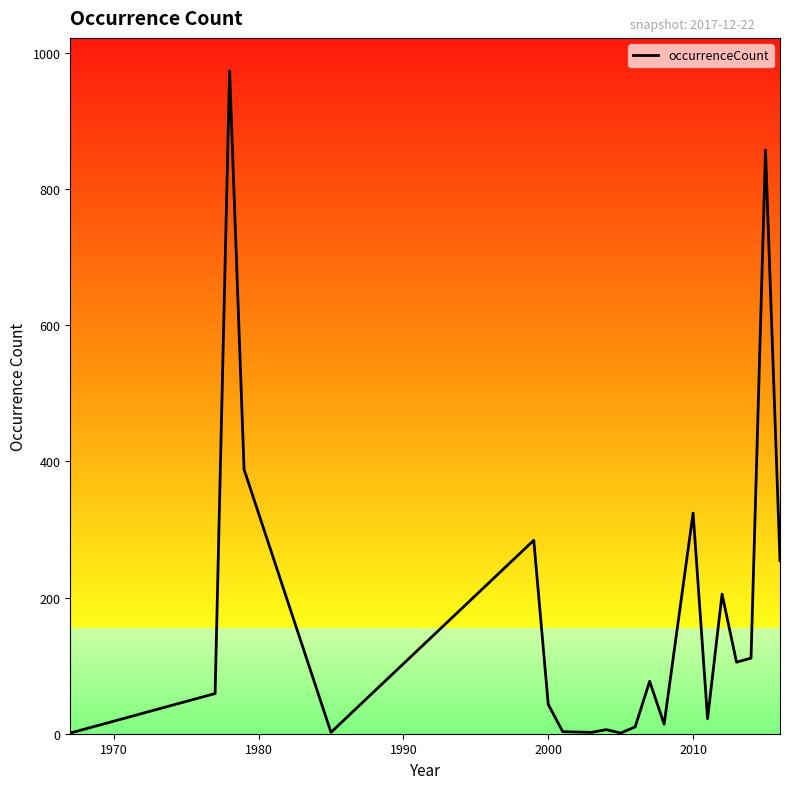

What is the difference between the maximum and minimum values?

972